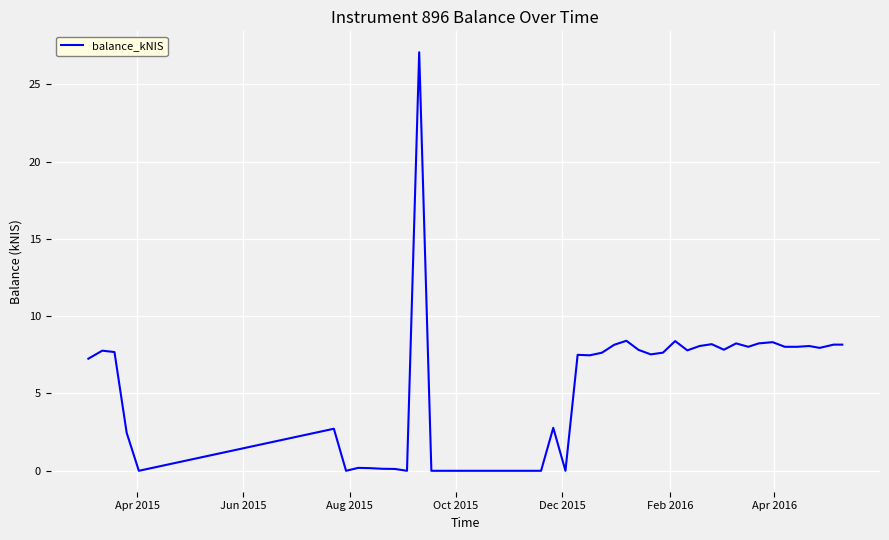

Does the chart display data point markers on the line(s)?

No